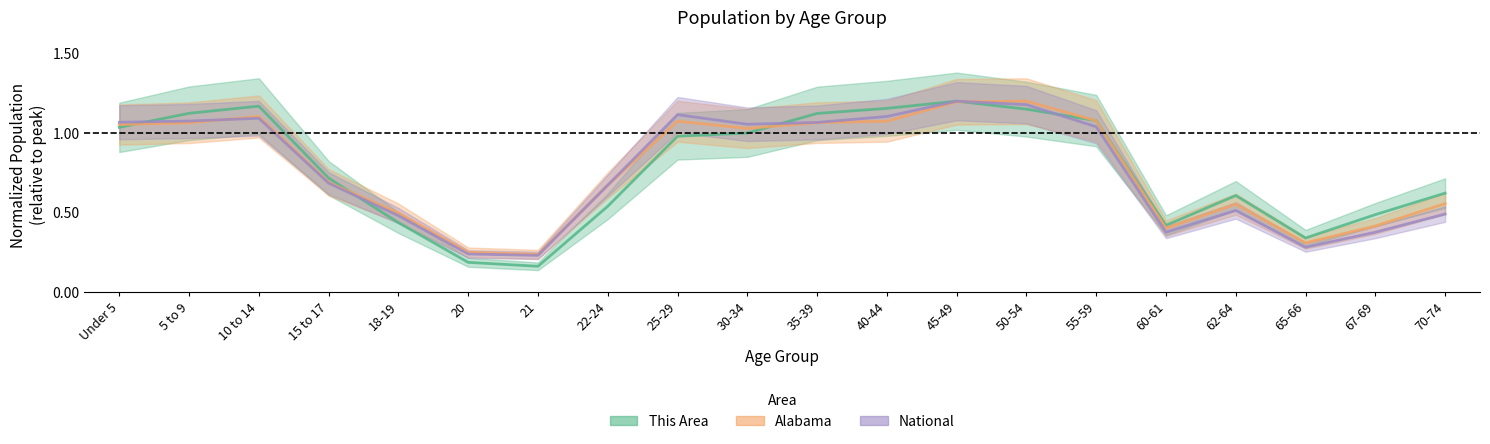

At 67-69, list the series in order from smallest to largest.

National, Alabama, This Area